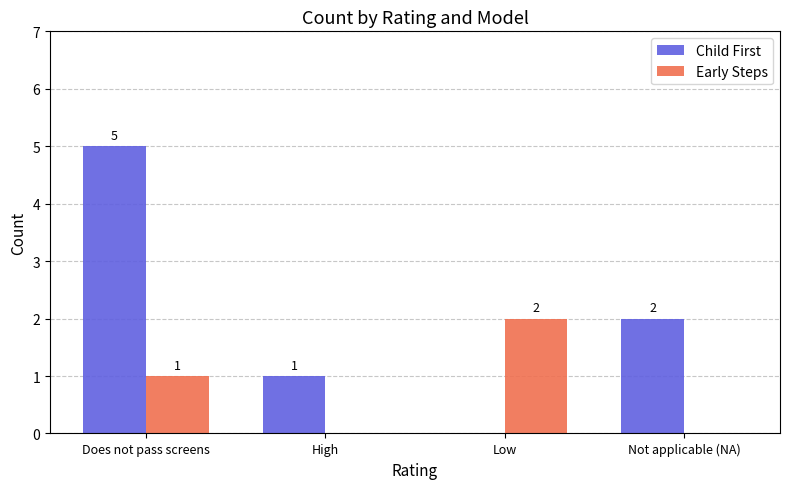

What is the total value across all series at Not applicable (NA)?

2